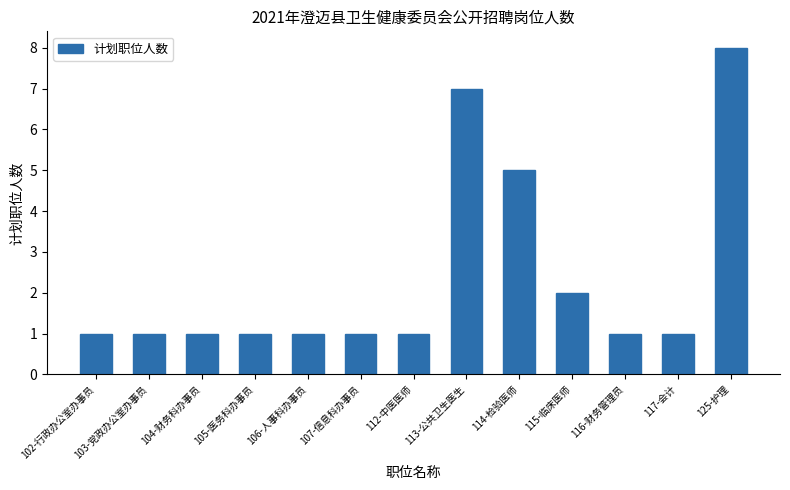

What is the ratio of the value at 112-中医医师 to the value at 113-公共卫生医生?

0.1